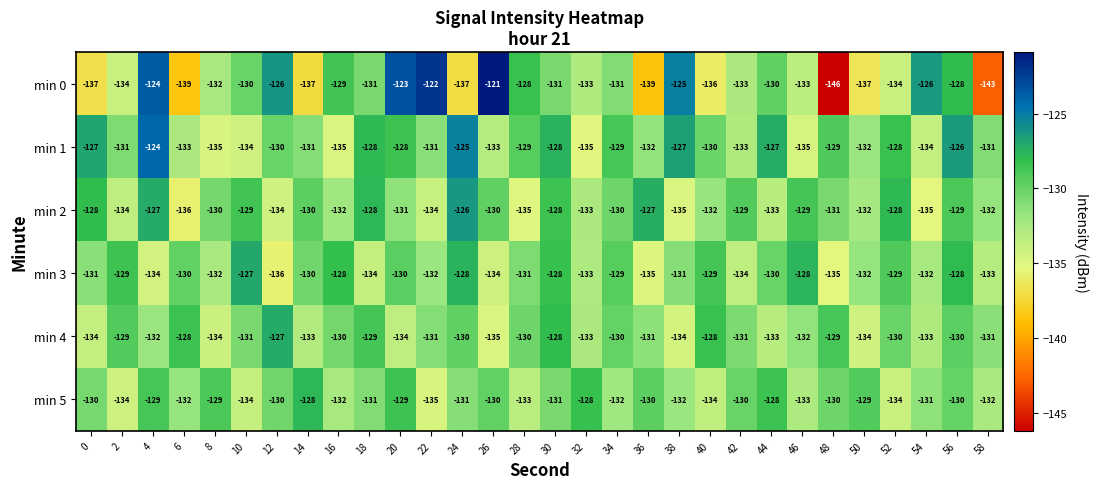

The min 5 series shows -130 at 42. True or false?

True